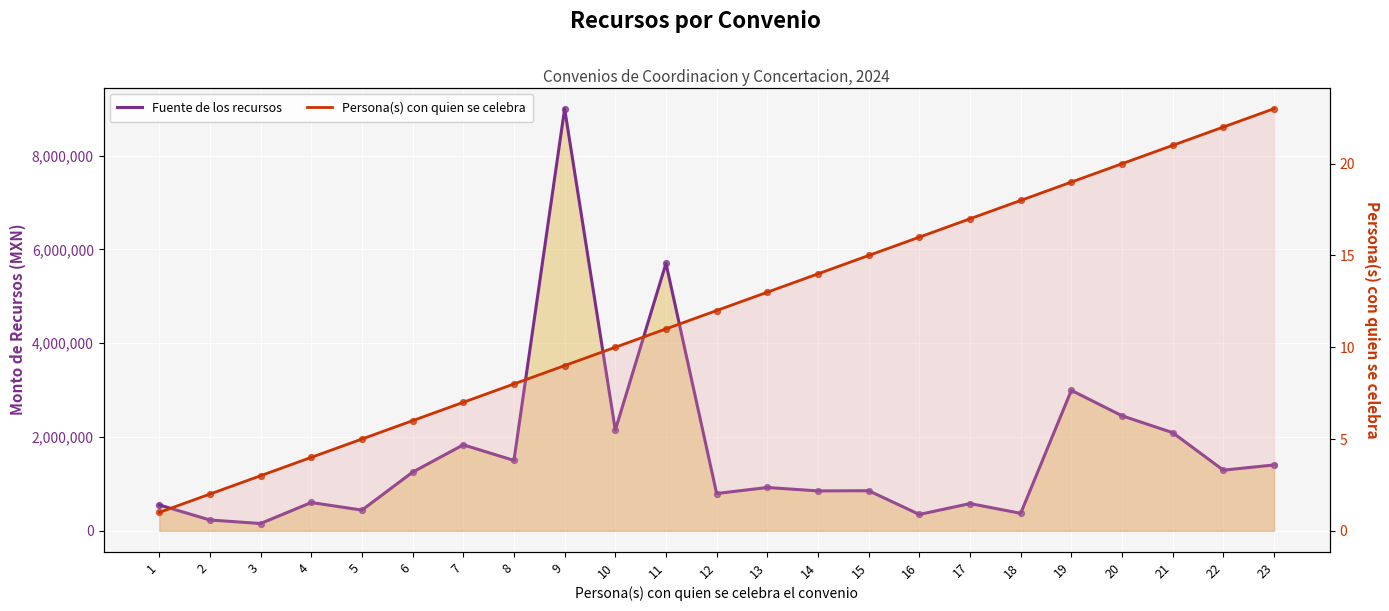

What is the total value across all series at 17?

7380000